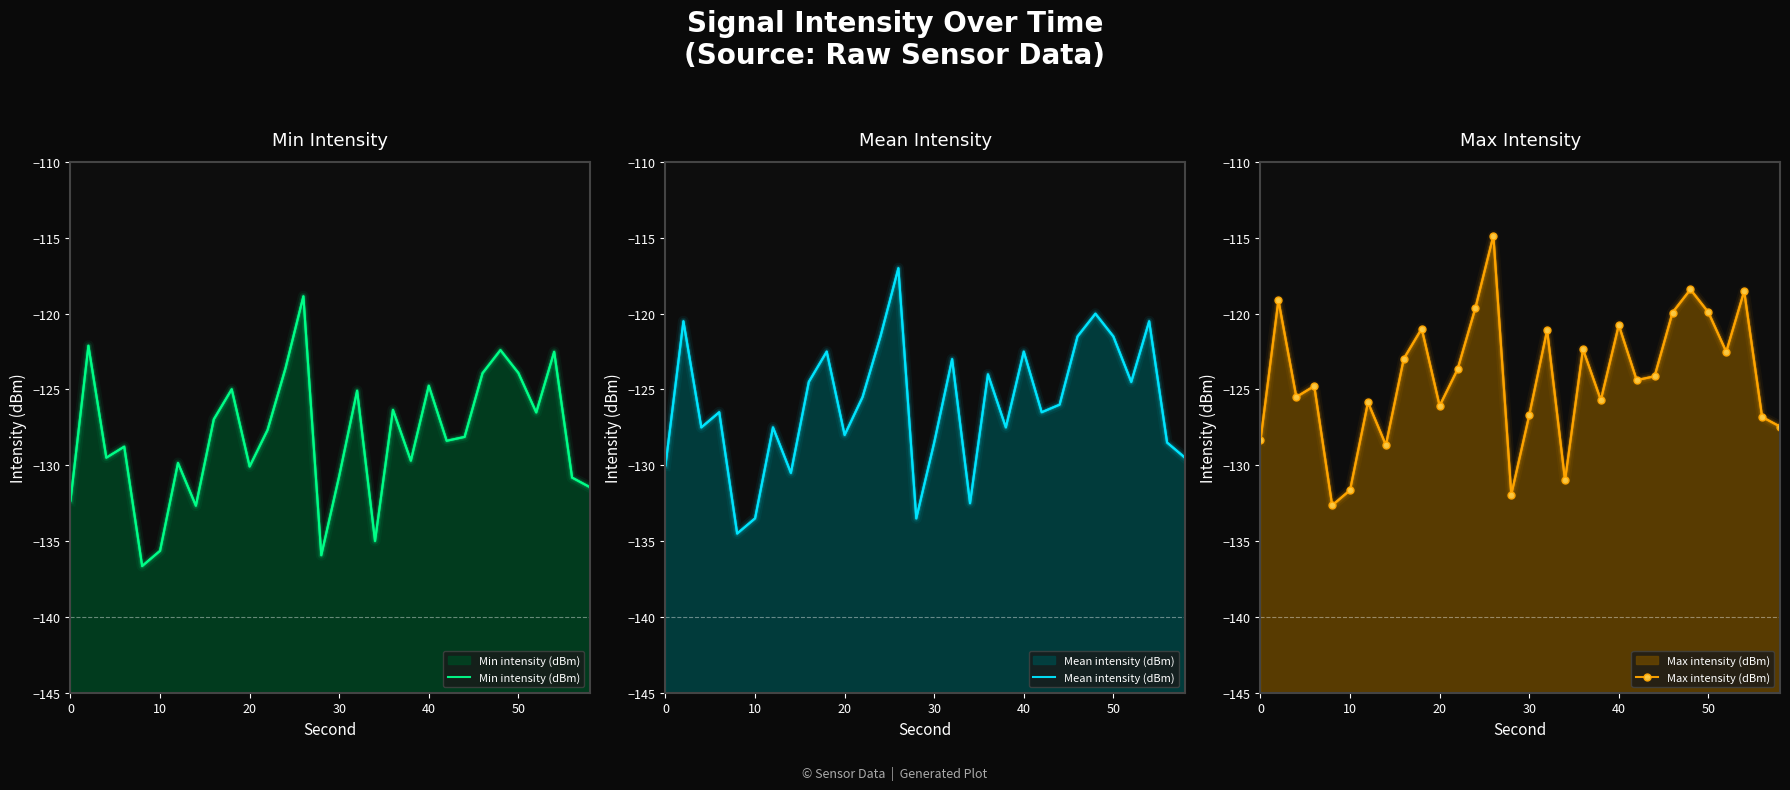

What is the difference between the maximum and second lowest values in the Min intensity (dBm) series?

17.1